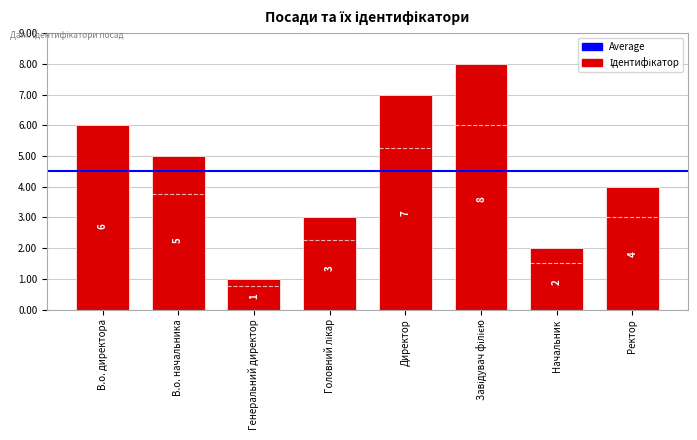

True or false: the data shows 9 at В.о. директора.

False